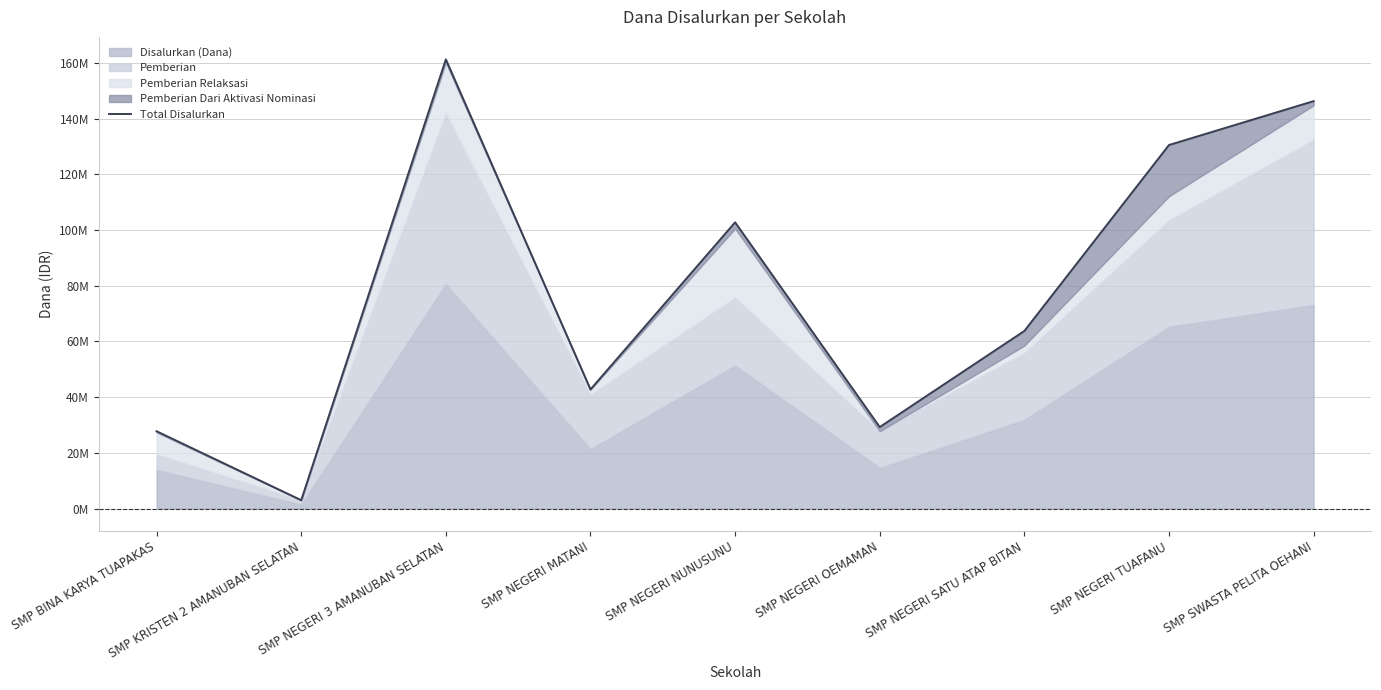

What is the maximum value shown in the chart?

161250000